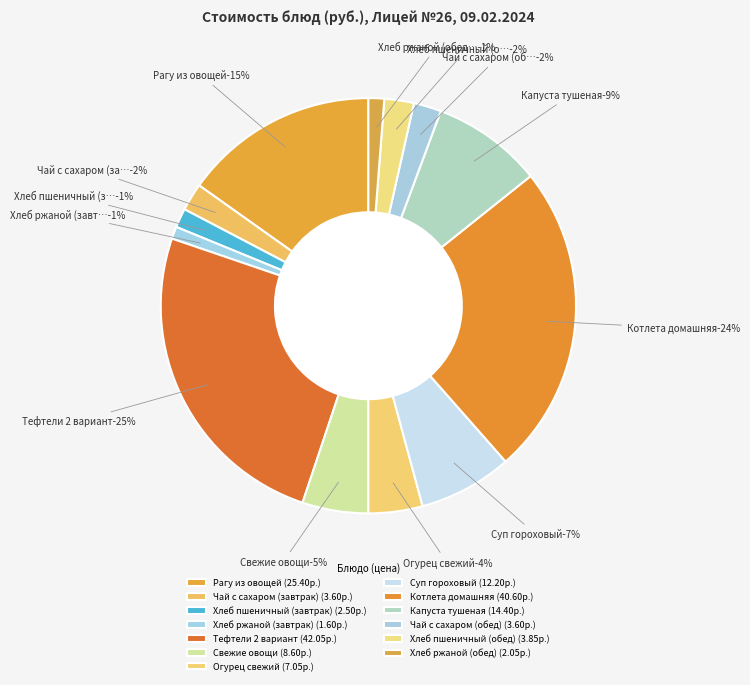

Do Хлеб ржаной (завтрак) and Хлеб ржаной (обед) together represent more than half of the pie?

No